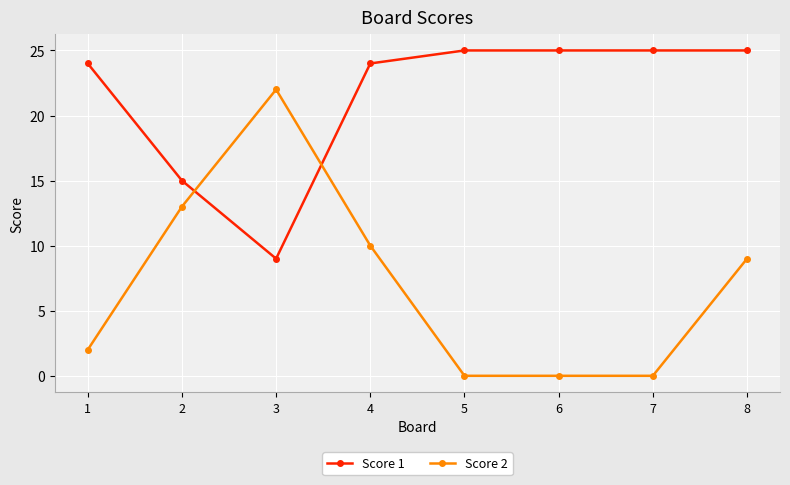

The value of Score 1 at 6 is 7. True or false?

False